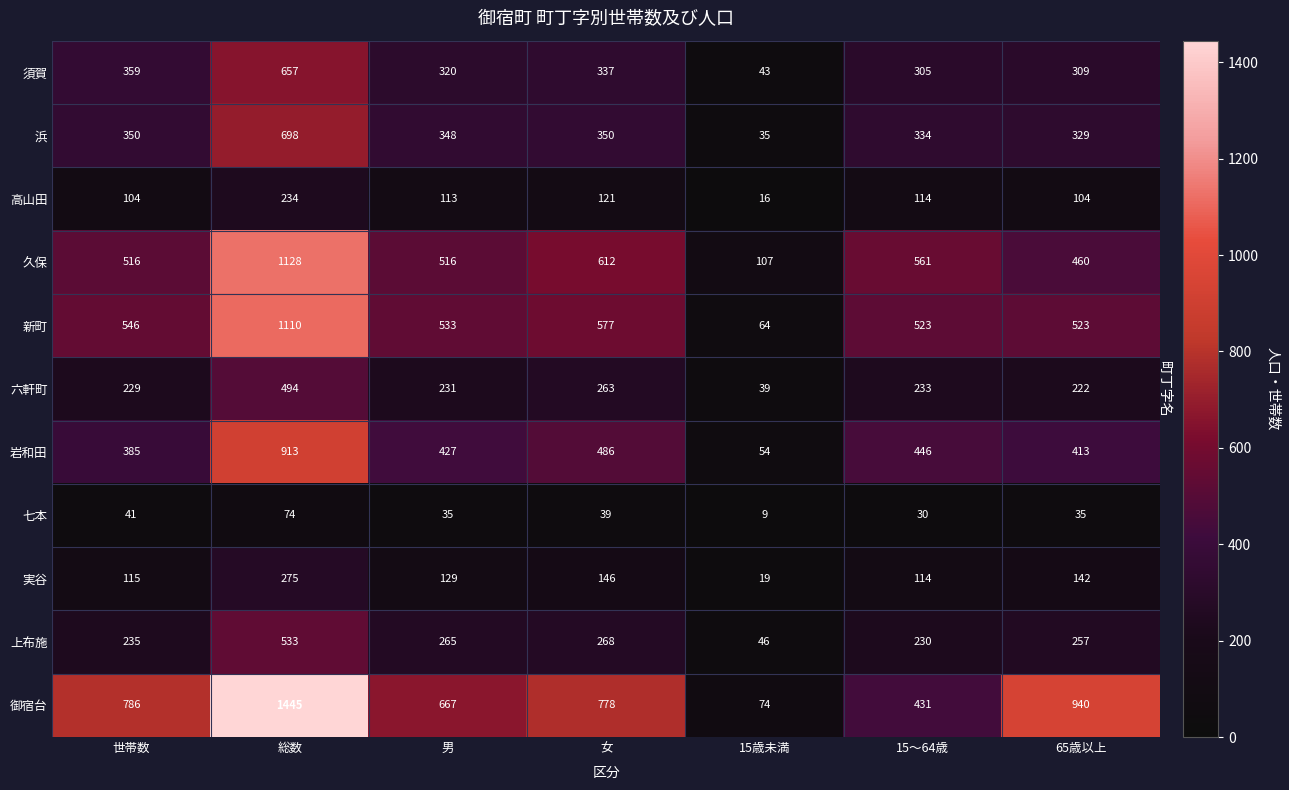

How many values in the 新町 series are below 533?

3